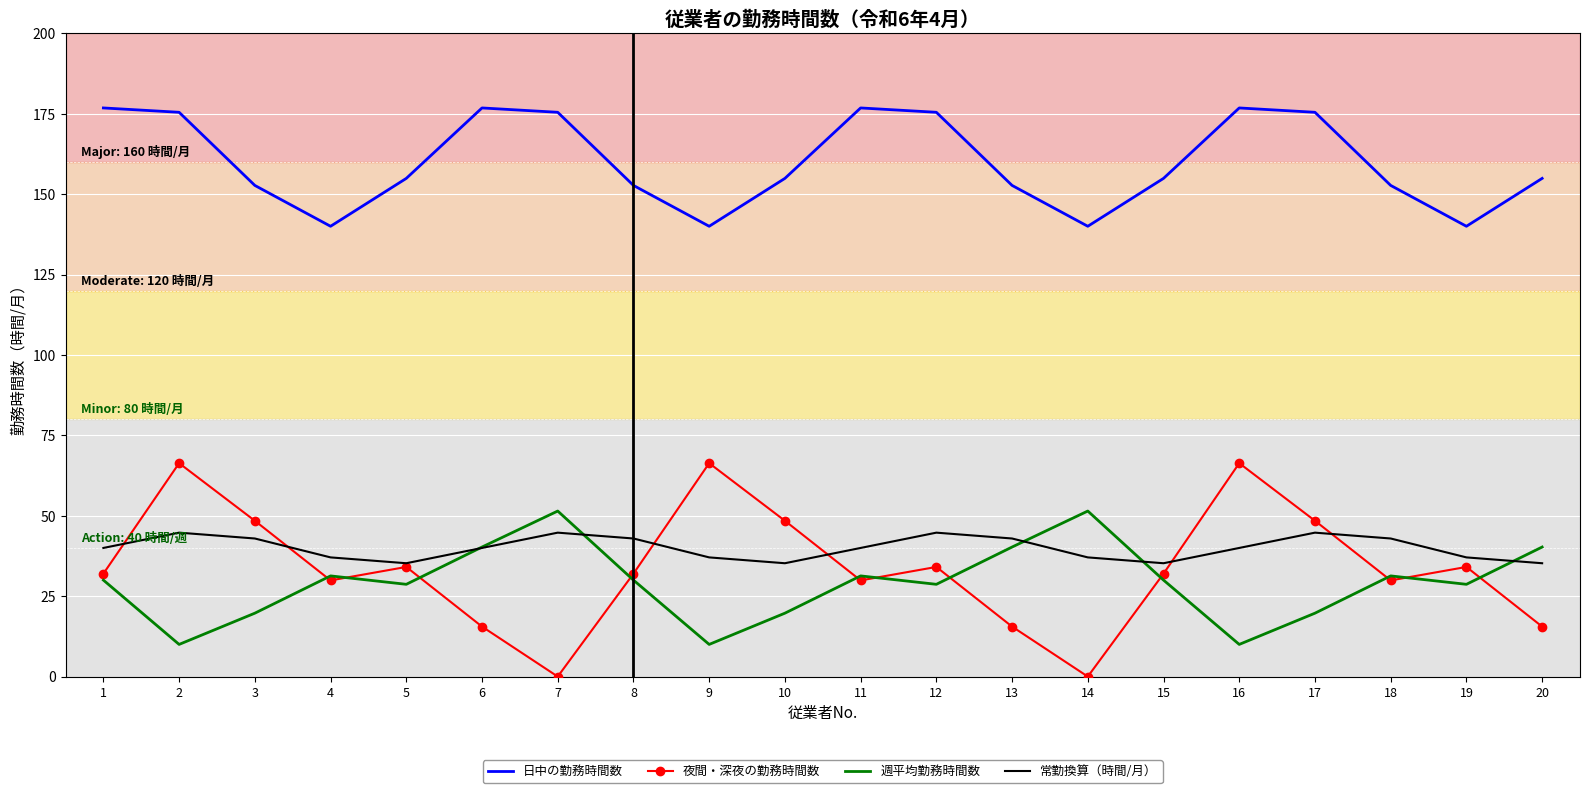

Which series has the widest spread of values?

夜間・深夜の勤務時間数